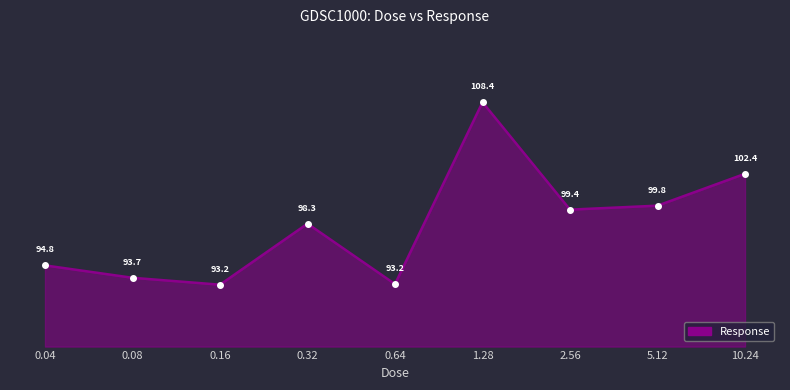

The chart shows a value of 93.7 at 0.08. True or false?

True